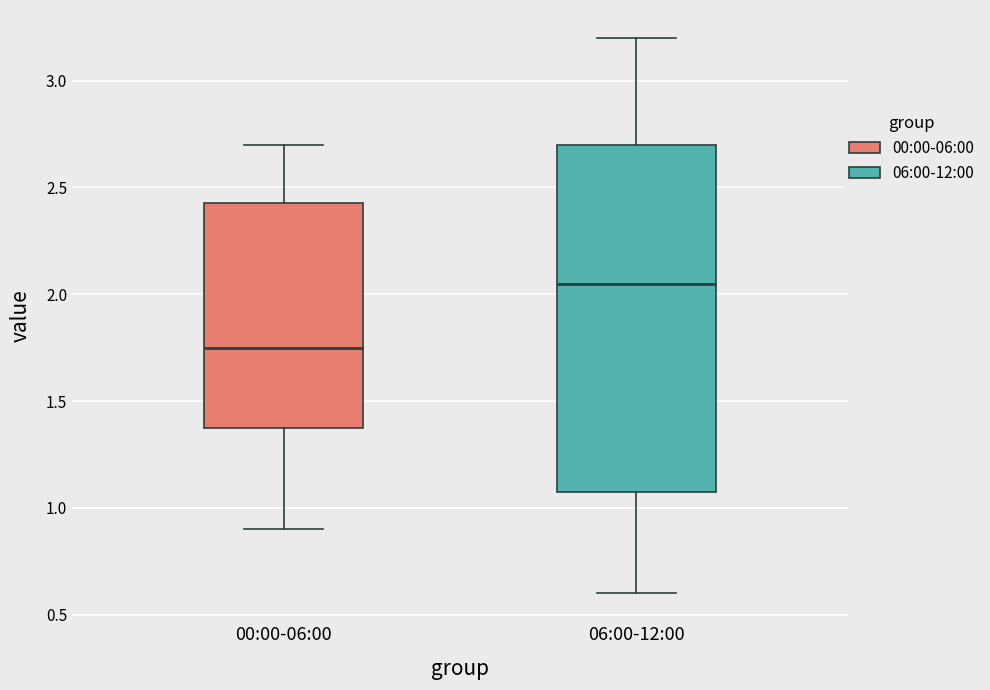

Reading left to right, transcribe this box plot: for each box, give where its median line is, the range the box spans, and where its two whiskers end, as read against the y-axis. The values are not printed on the chart, so give them approximately, as read against the axis.

00:00-06:00: median 1.75, box 1.40 to 2.45, whiskers 0.90 to 2.70
06:00-12:00: median 2.05, box 1.10 to 2.70, whiskers 0.60 to 3.20